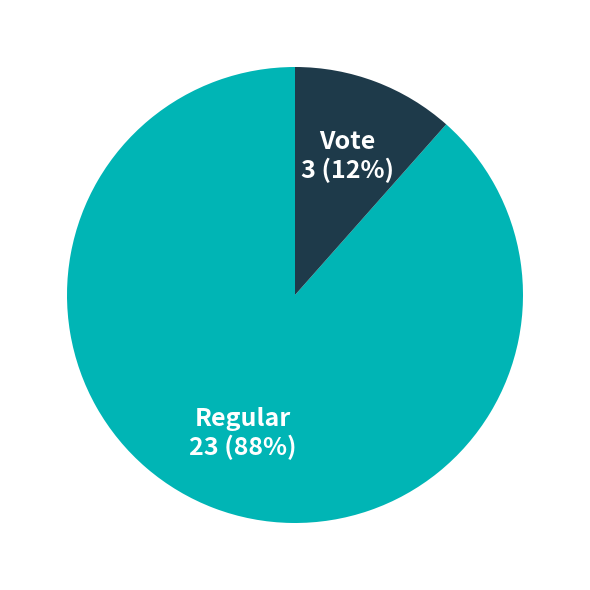

To the nearest percent, what portion does Regular represent?

88%